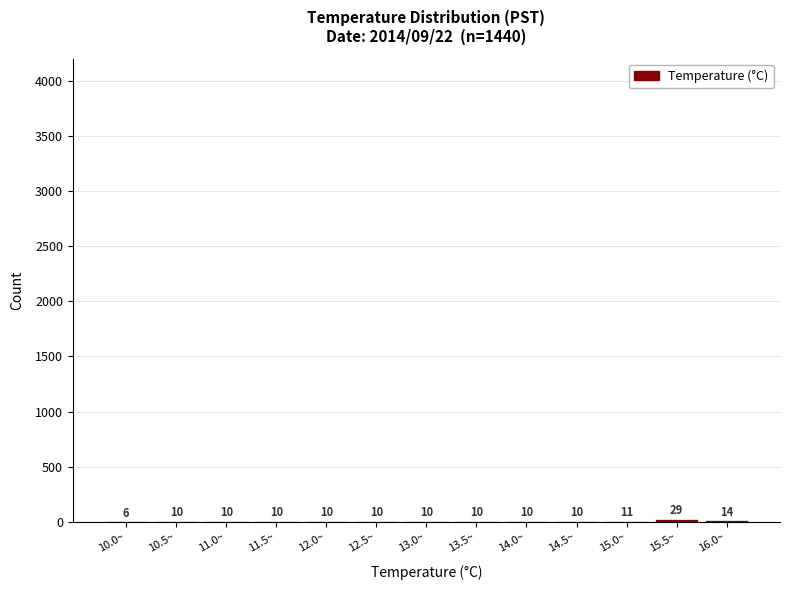

Reading left to right, transcribe all the data shown in this chart.

10.0~=6	10.5~=10	11.0~=10	11.5~=10	12.0~=10	12.5~=10	13.0~=10	13.5~=10	14.0~=10	14.5~=10	15.0~=11	15.5~=29	16.0~=14